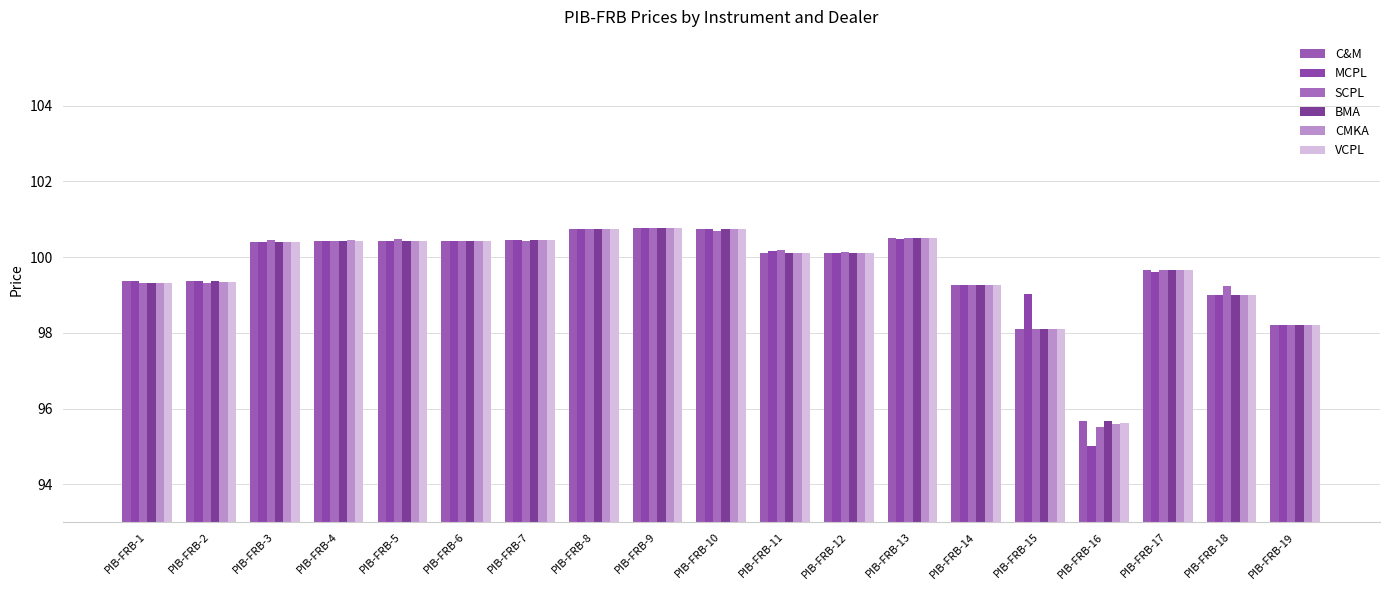

The value of MCPL at PIB-FRB-2 is 99.4. True or false?

True